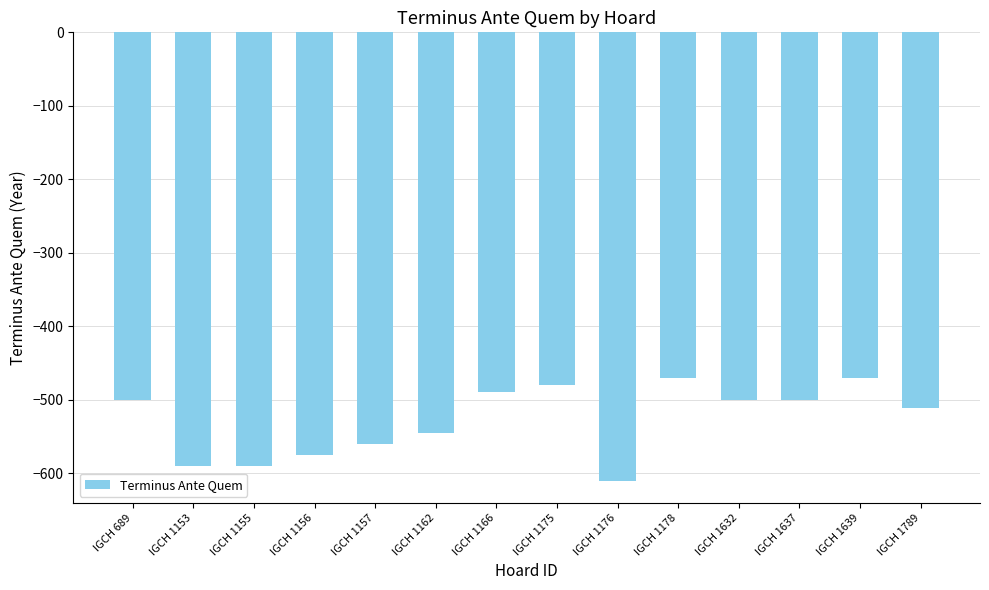

Reading left to right, what are all the values shown in this chart?

-500	-590	-590	-575	-560	-546	-490	-480	-610	-470	-500	-500	-470	-511